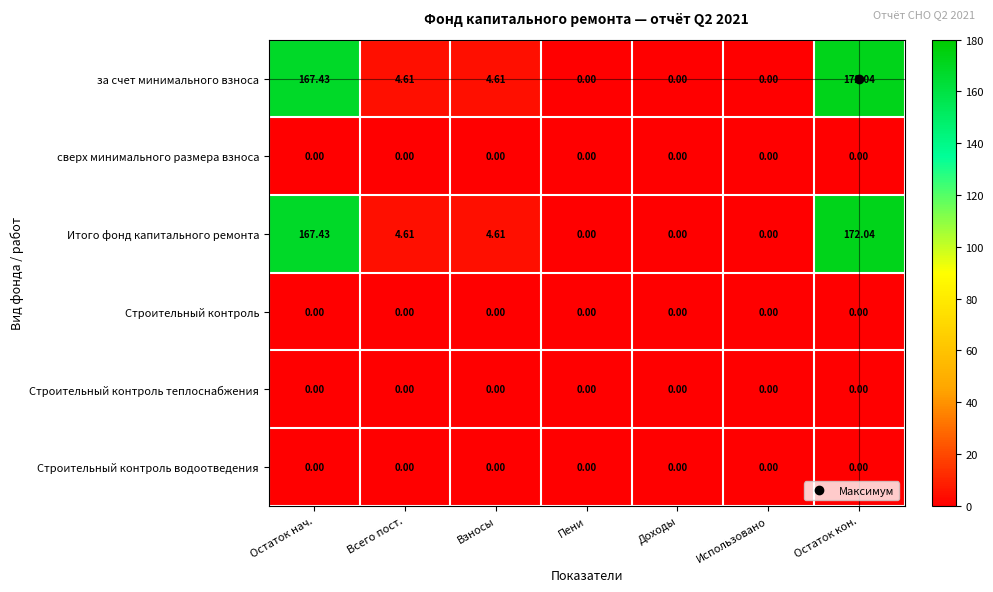

At which category is the sum across all series the highest?

Остаток кон.